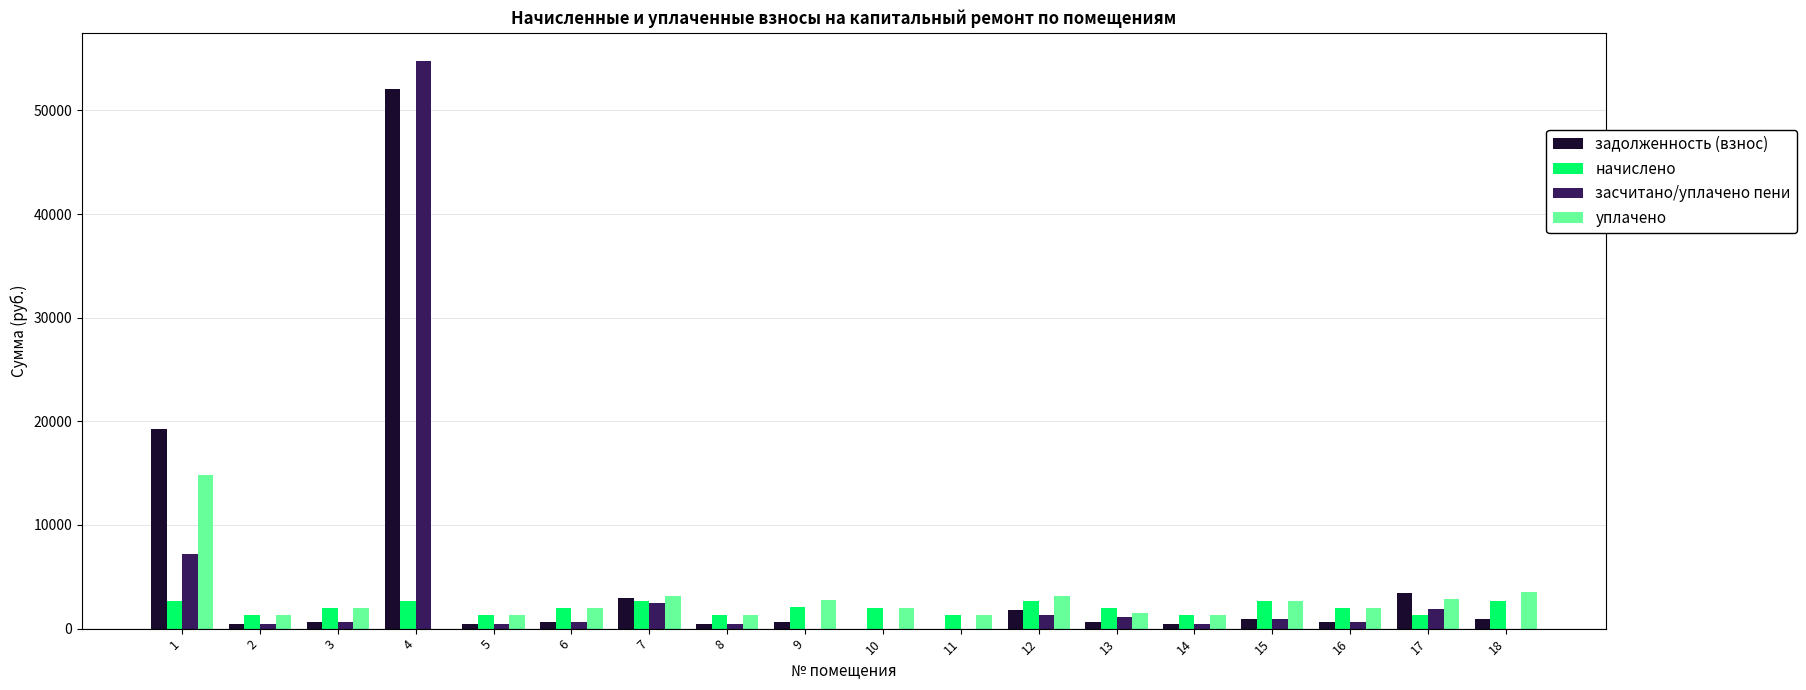

How many data points in начислено are above 2013?

9